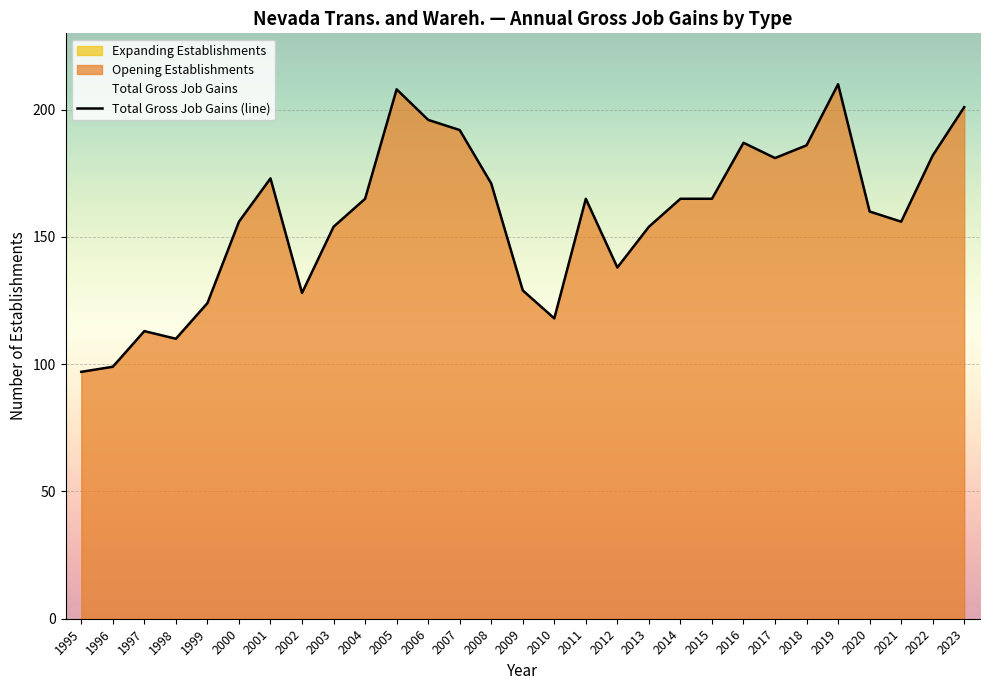

At 2011, list the series in order from largest to smallest.

Total Gross Job Gains, Opening Establishments, Expanding Establishments